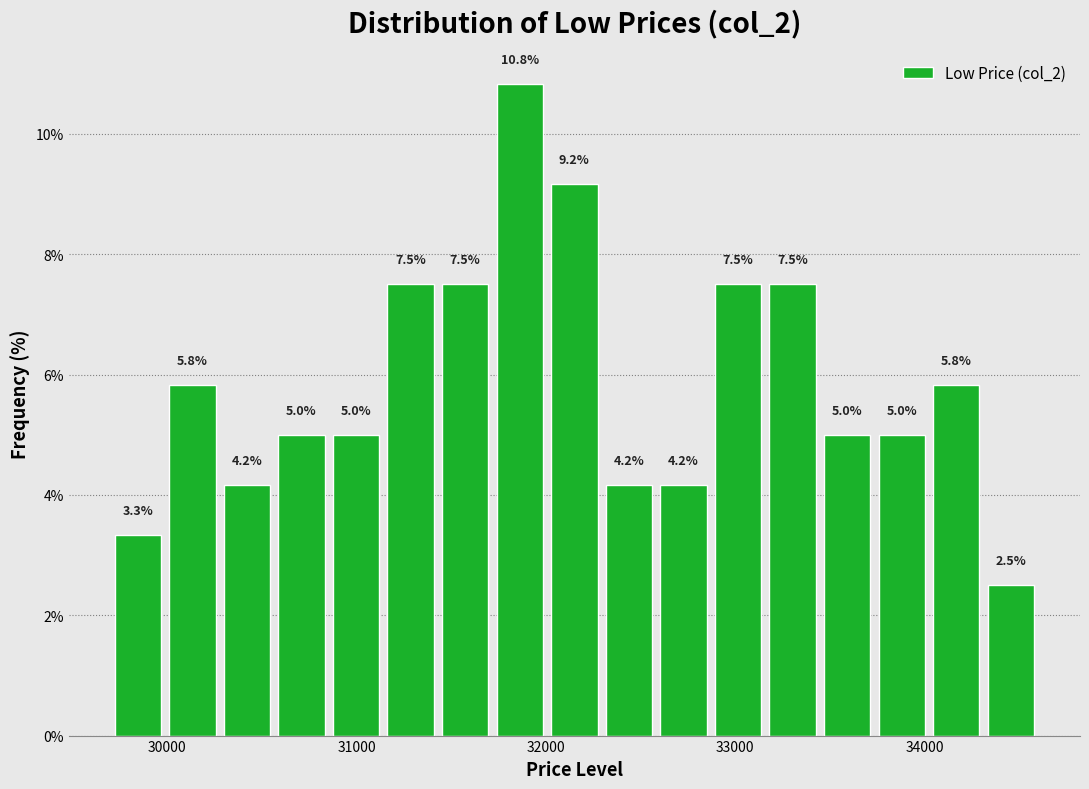

Read against the x-axis, roughly where is the centre of the tallest bar?

31900